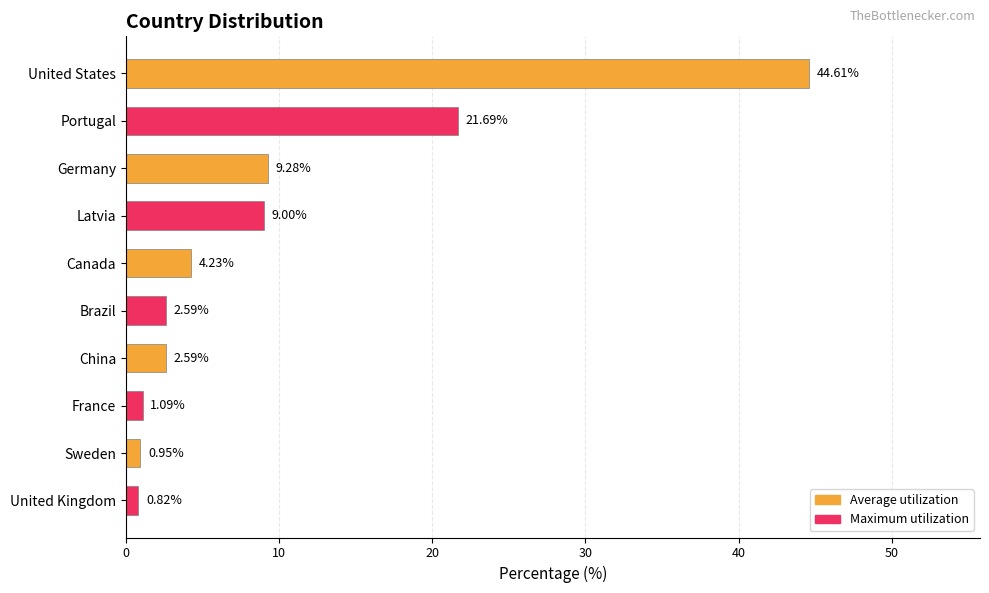

How many bars are there in total?

10